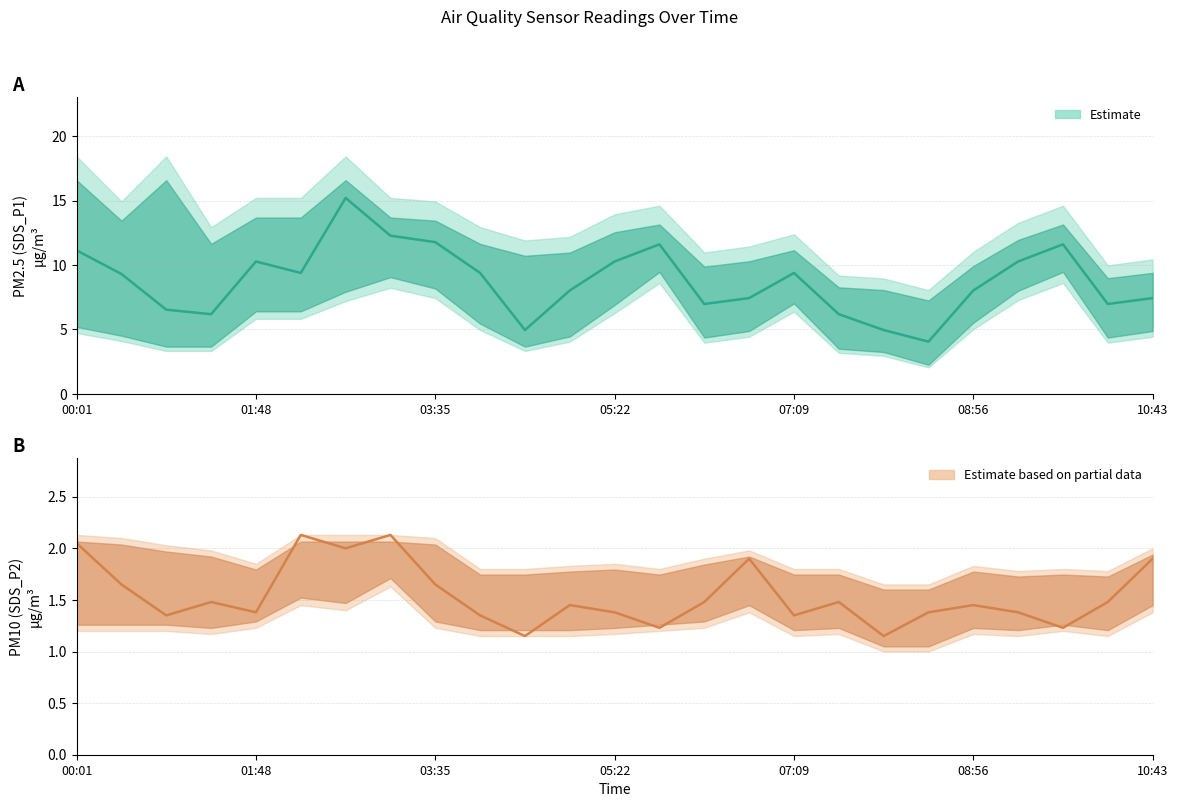

Between 05:22 and 20, which series saw the biggest shift?

SDS_P1